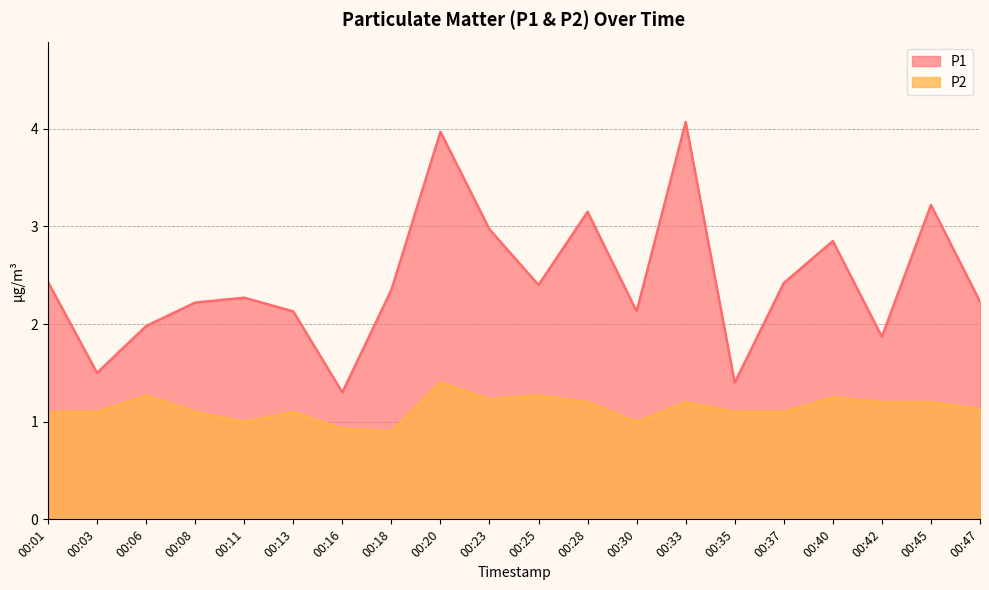

How many P2 values are between 1 and 2?

18